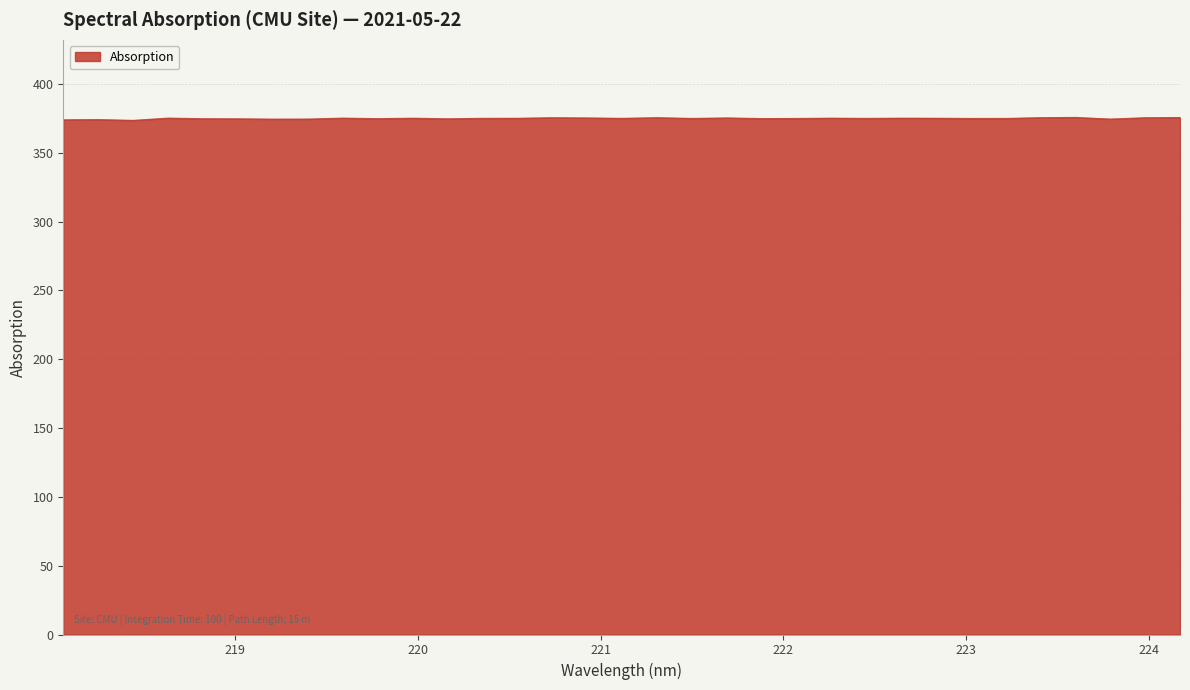

What is the maximum value shown in the chart?

375.7